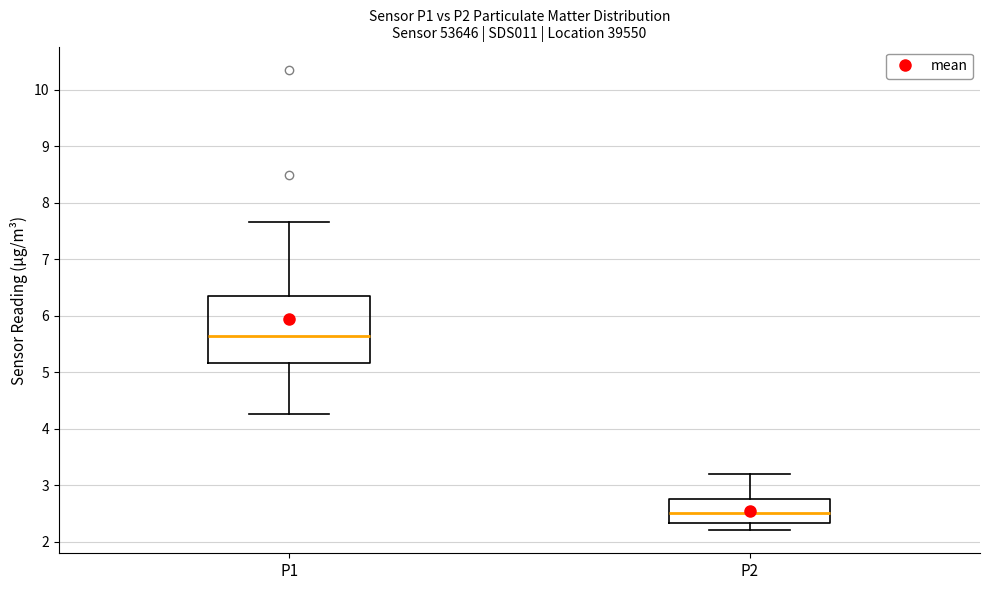

Reading left to right, read every box against the y-axis: the position of its median line, the range the box covers, and the ends of its whiskers. The values are not printed on the chart, so give them approximately, as read against the axis.

P1: median 5.6, box 5.2 to 6.3, whiskers 4.3 to 7.7
P2: median 2.5, box 2.3 to 2.8, whiskers 2.2 to 3.2